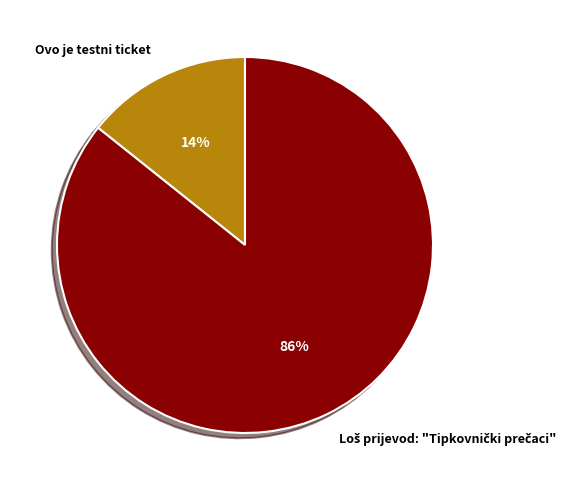

To the nearest percent, what is the average slice percentage?

50%